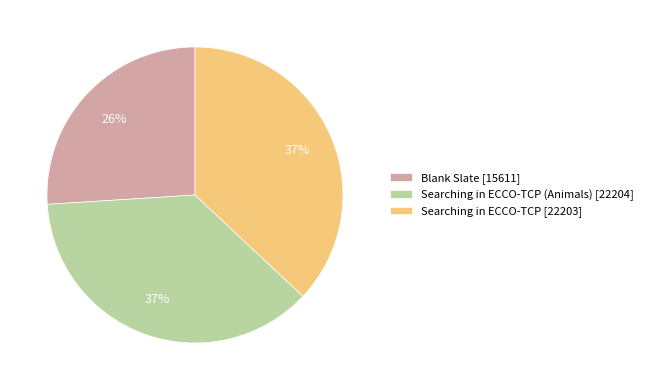

True or false: Blank Slate [15611] accounts for 12% of the total.

False